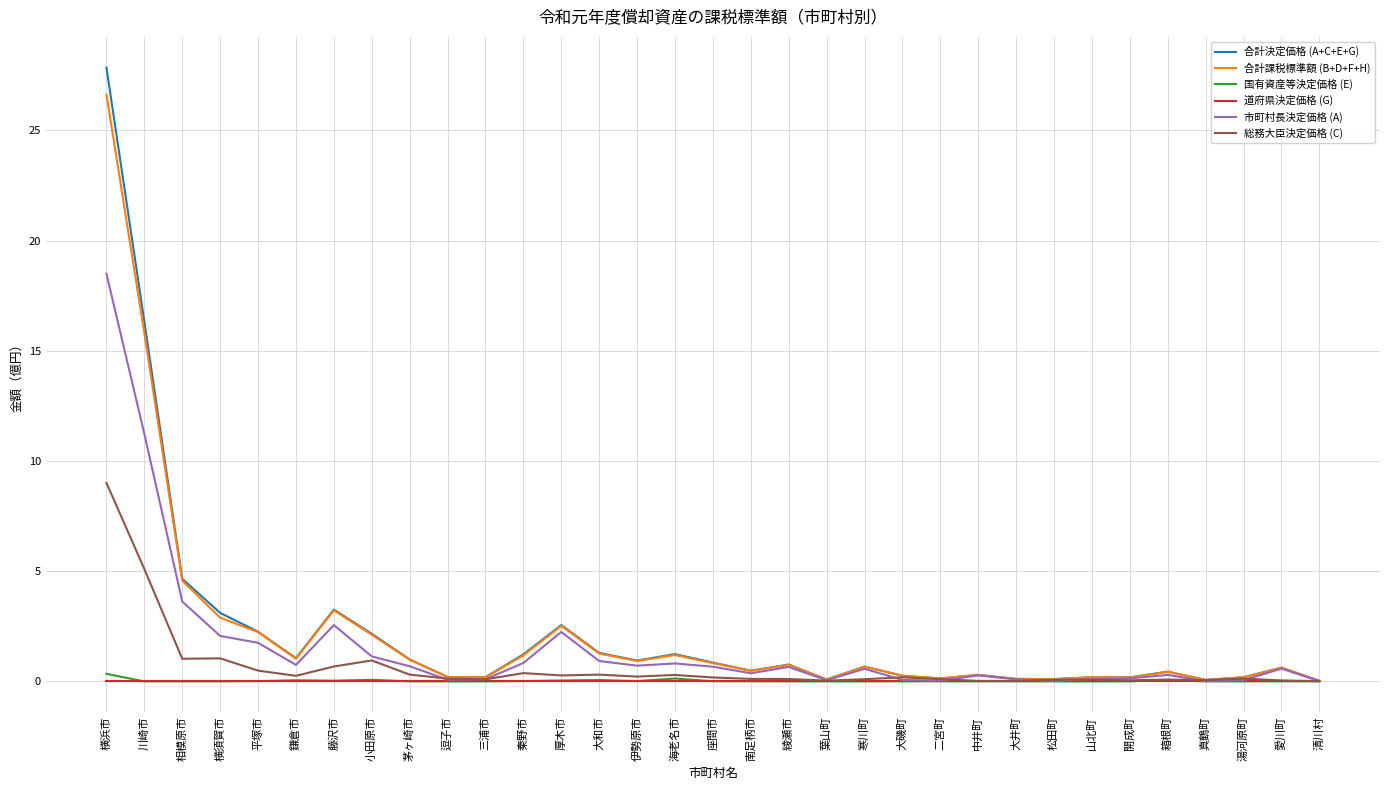

At which category does 合計決定価格 (A+C+E+G) reach its first local valley?

鎌倉市